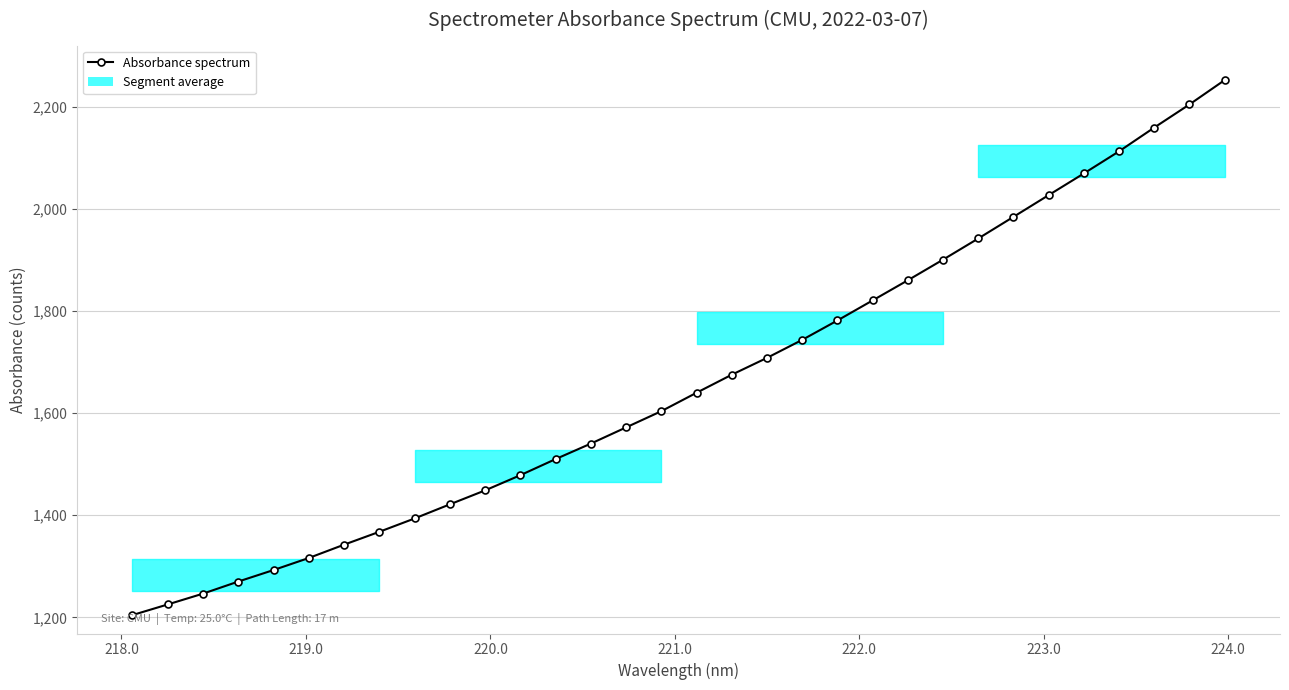

What is the smallest value displayed?

1204.5